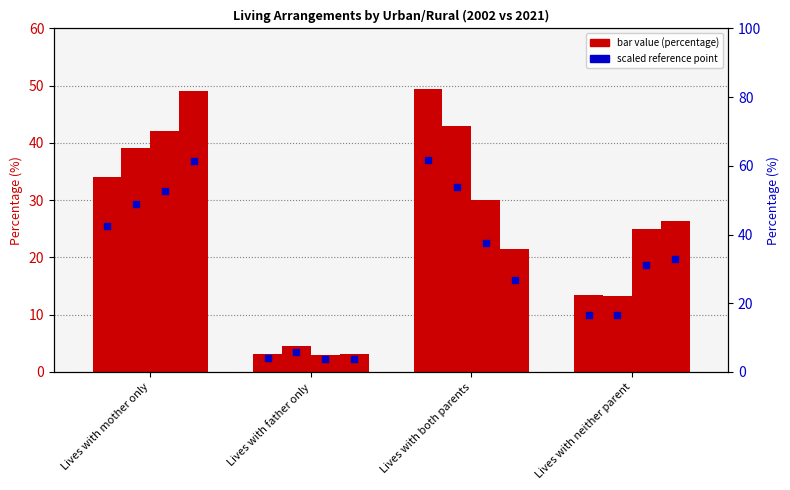

Approximately how many times larger is the value at Lives with father only compared to Lives with both parents?

0.1